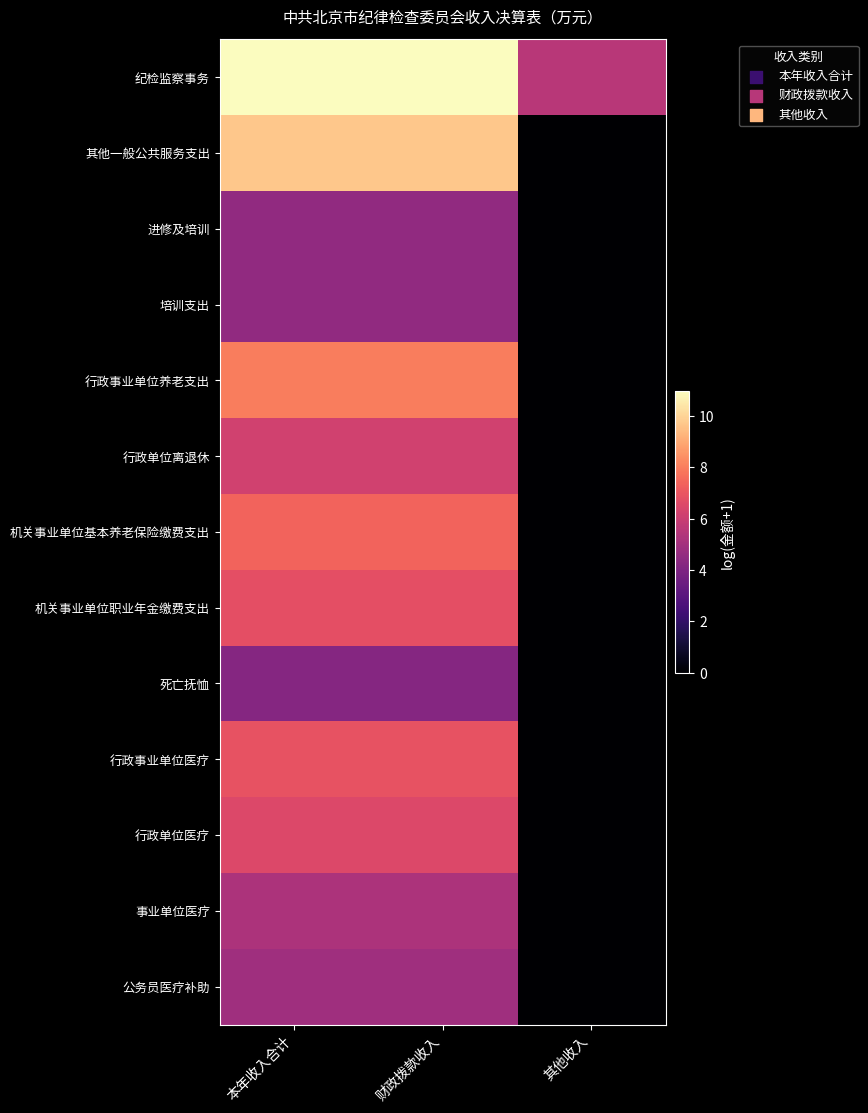

Which series has the largest total across all categories?

纪检监察事务